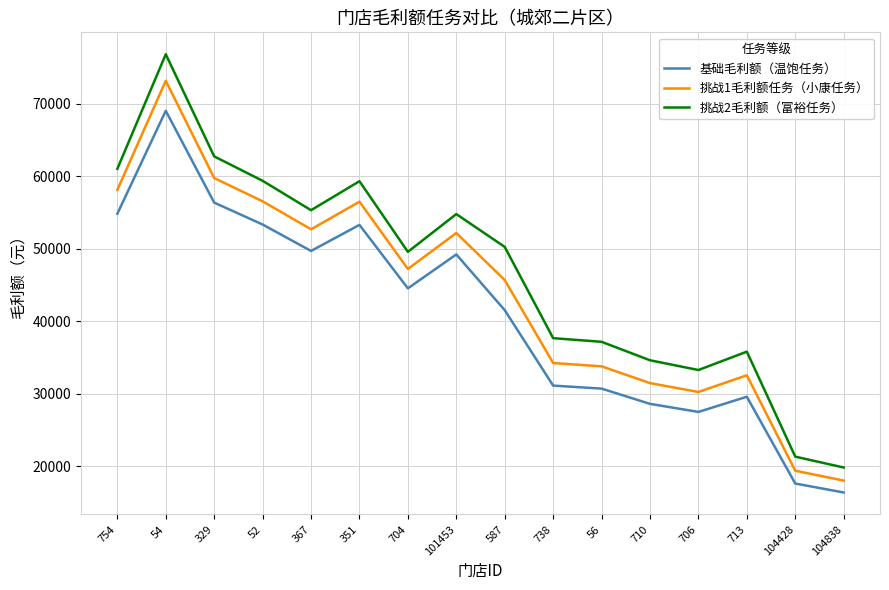

Which series has the largest total across all categories?

挑战2毛利额（富裕任务）